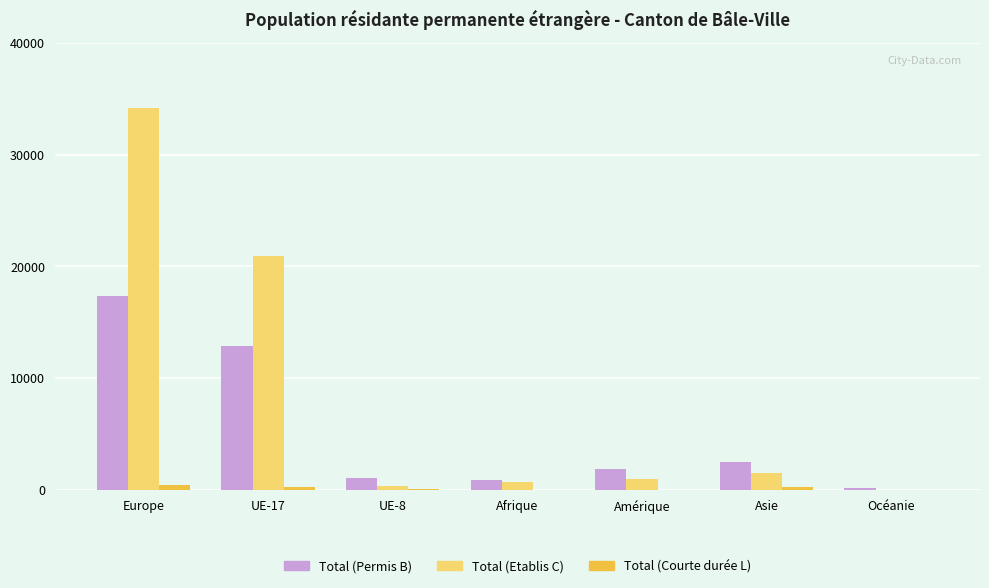

At which category is the sum across all series the highest?

Europe